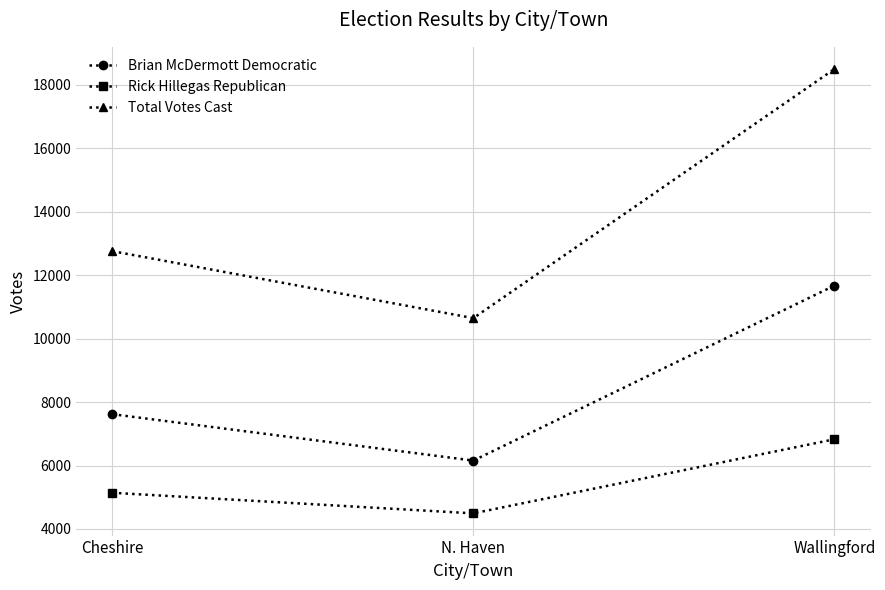

How many data points does each series have?

3